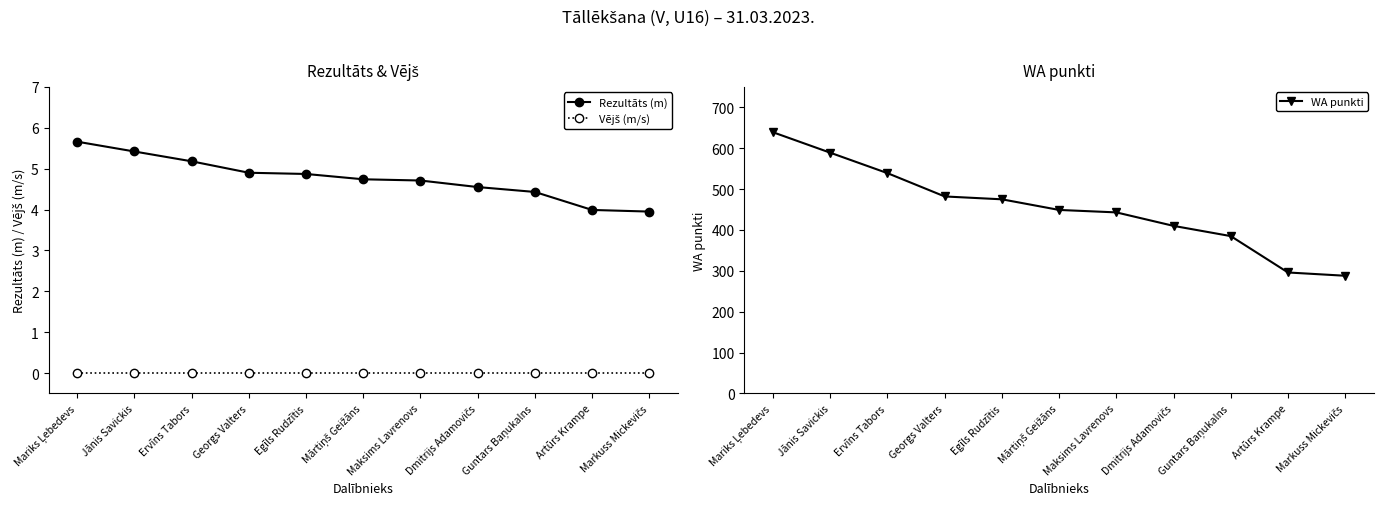

What is the label of the 5th point from the left?

Egīls Rudzītis